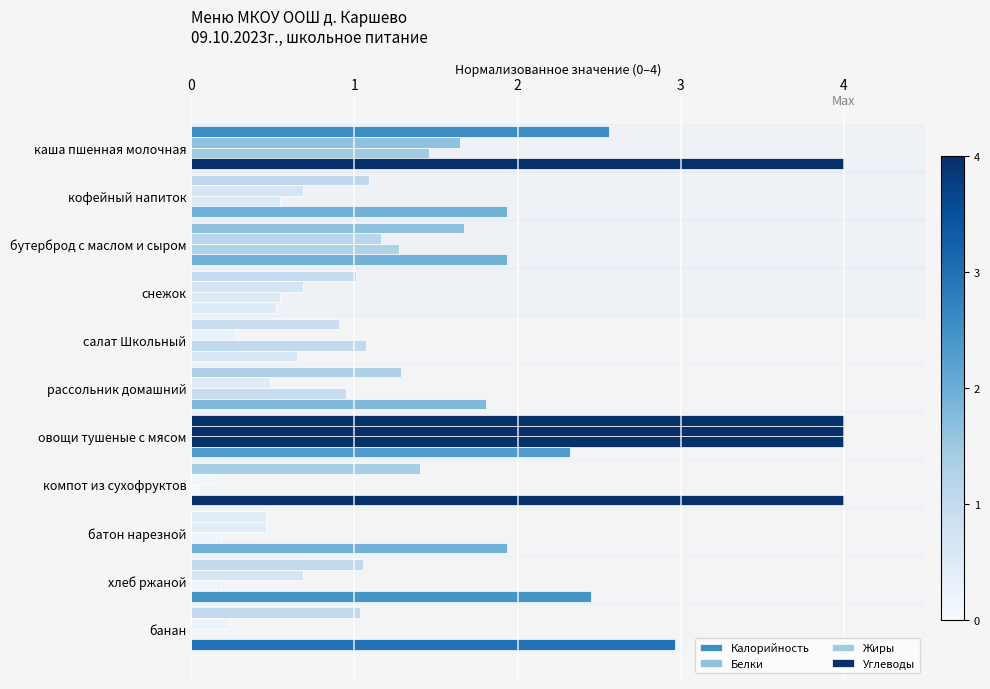

How many positive values does the Жиры series have?

10